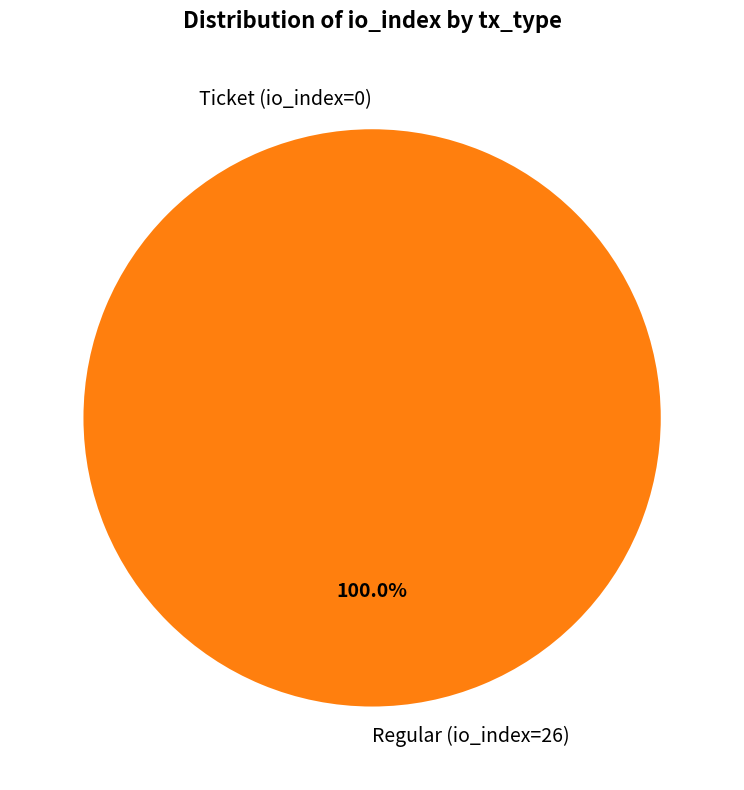

What percentage is the Regular (io_index=26) slice, to the nearest percent?

100%